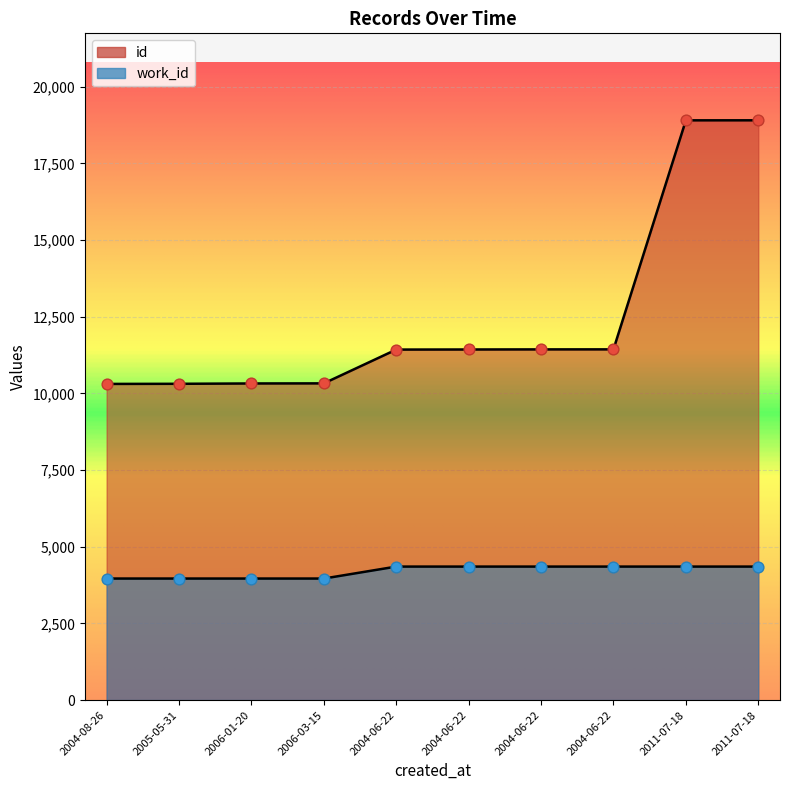

What are all the series names shown in the legend?

id, work_id